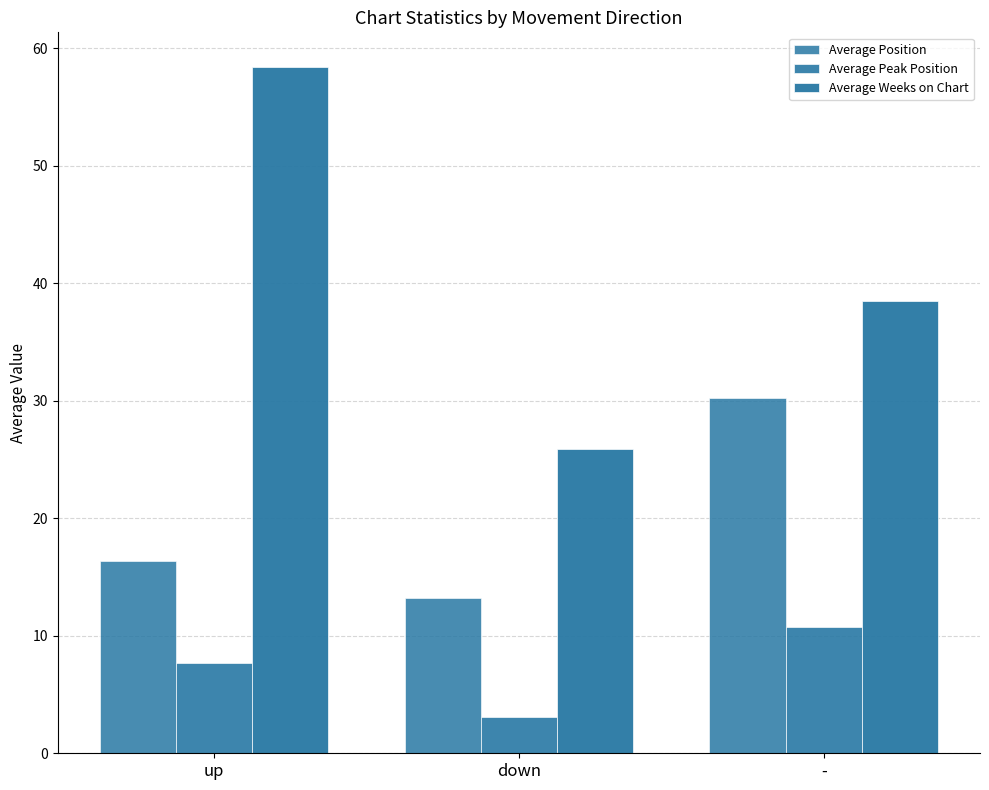

What is the label of the 2nd bar from the left?

down